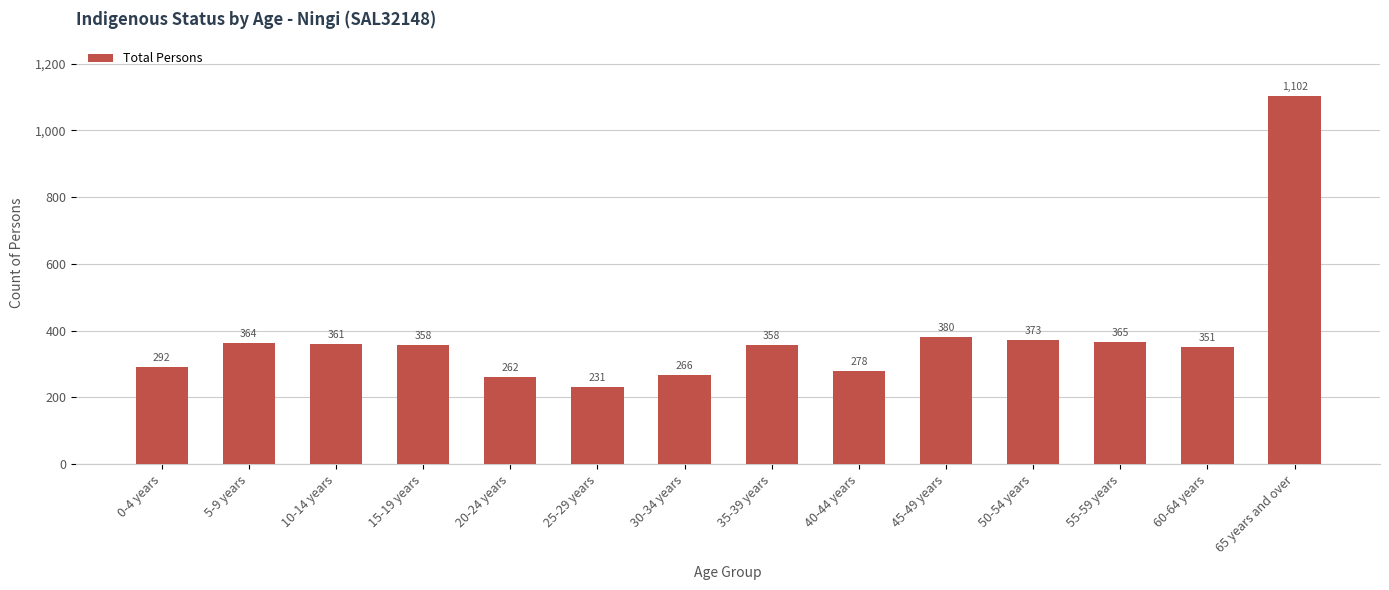

What is the maximum value shown in the chart?

1102